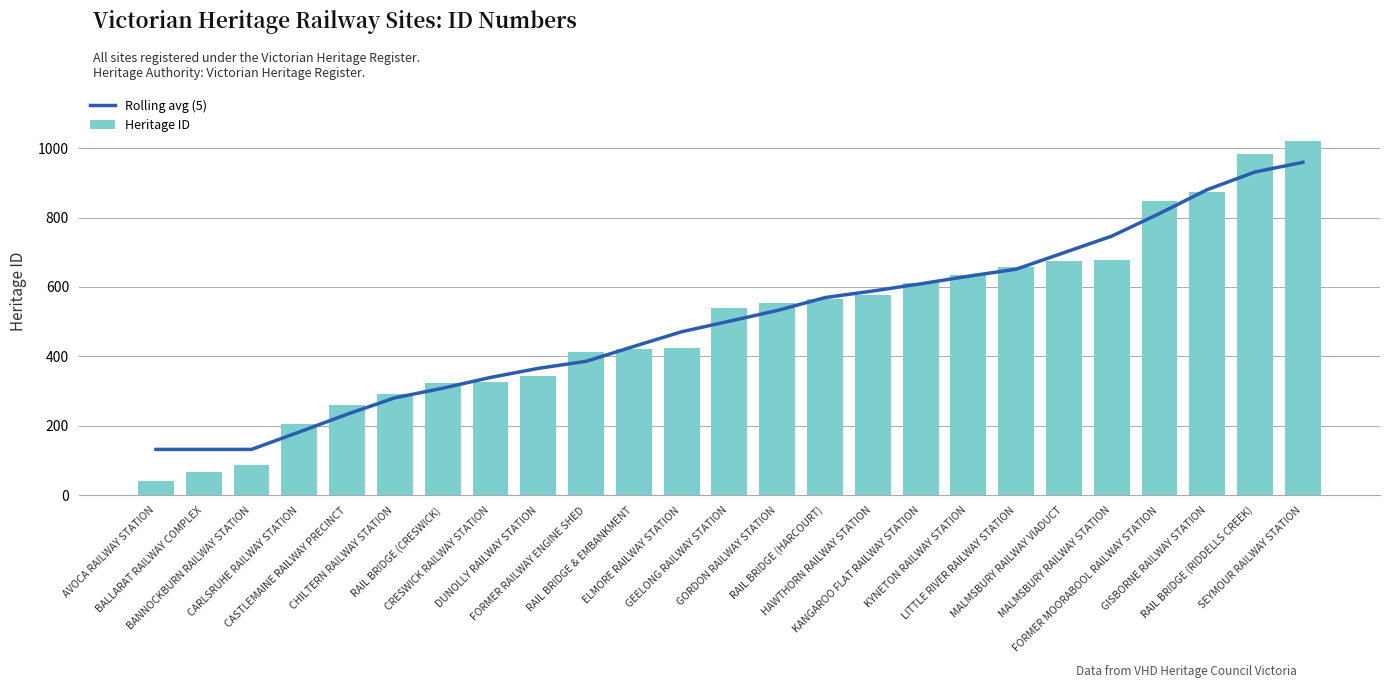

Reading right to left, list all the values displayed in this chart.

Rolling avg (5): 959.0	931.2	880.4	811.6	746.4	698.8	651.2	631.0	609.0	588.4	569.4	532.2	501.4	471.0	428.8	385.8	365.6	339.4	308.4	280.8	233.4	182.4	132.2	132.2	132.2
Heritage ID: 1020.0	984.0	873.0	848.0	677.0	676.0	658.0	635.0	610.0	576.0	566.0	555.0	540.0	424.0	422.0	414.0	344.0	325.0	323.0	291.0	259.0	206.0	88.0	68.0	40.0